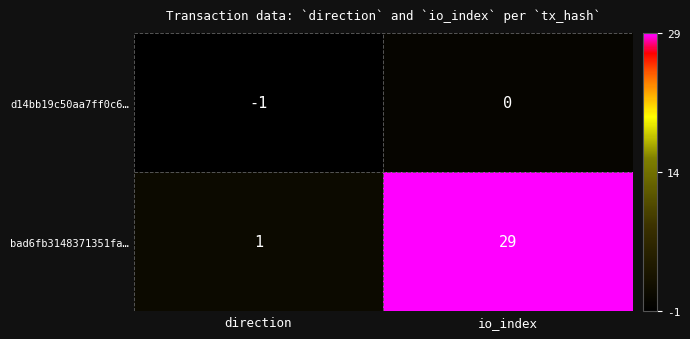

List the series in order of their overall mean, highest first.

bad6fb3148371351fa…, d14bb19c50aa7ff0c6…